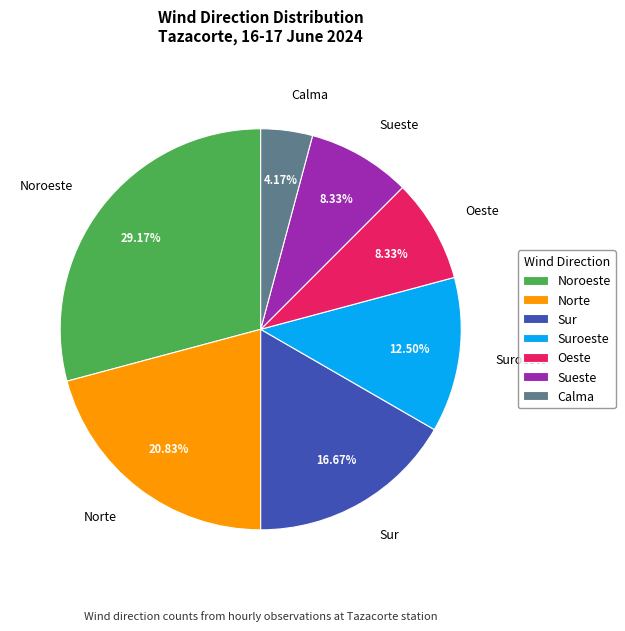

What portion of the pie excludes Sueste?

91.7%